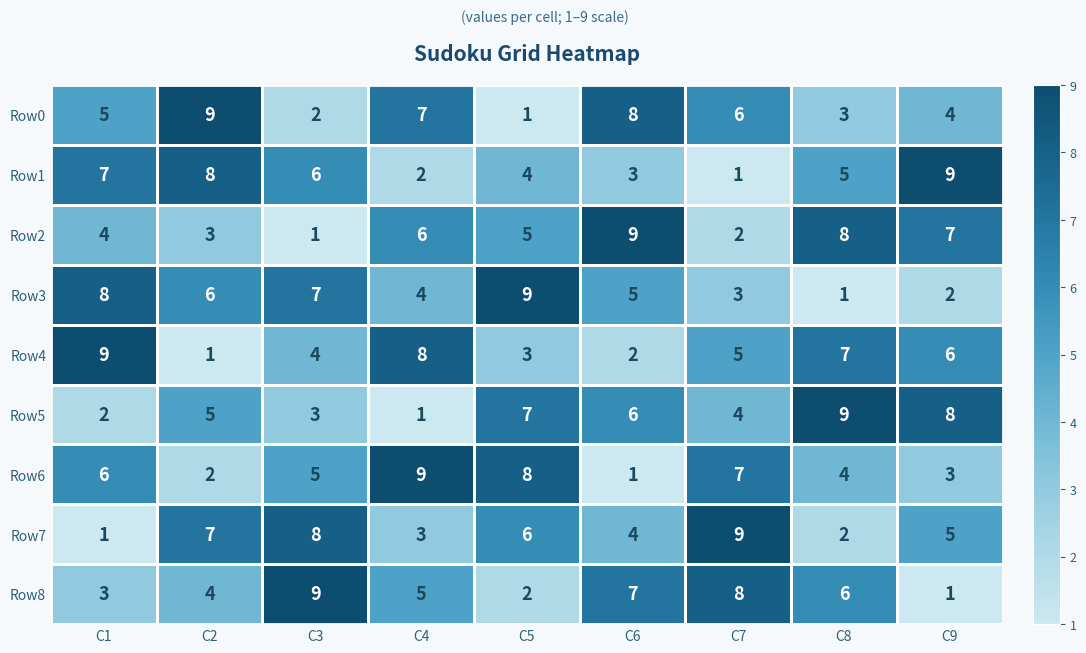

What is the sum of the Row0 values at C6 and C5?

9